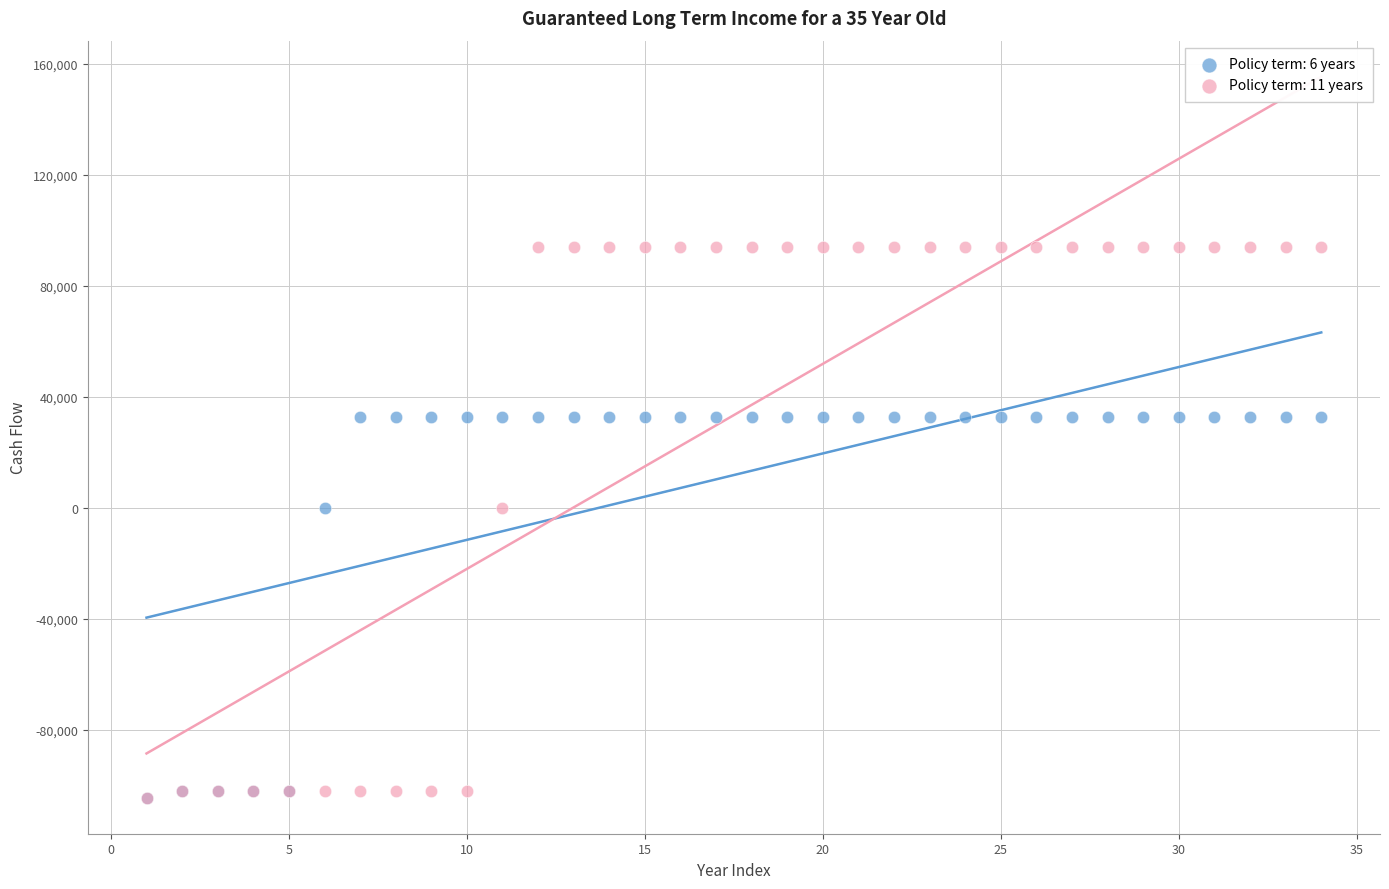

What are all the series names shown in the legend?

Policy term: 6 years, Policy term: 11 years